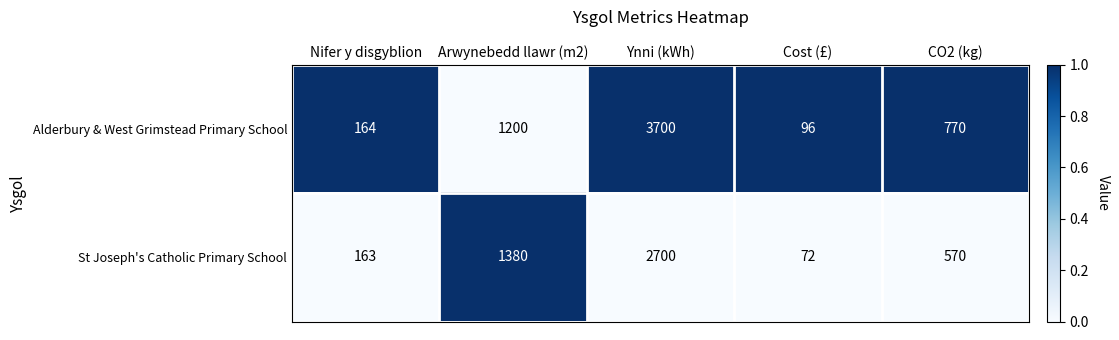

True or false: St Joseph's Catholic Primary School has a value of 163 at Nifer y disgyblion.

True